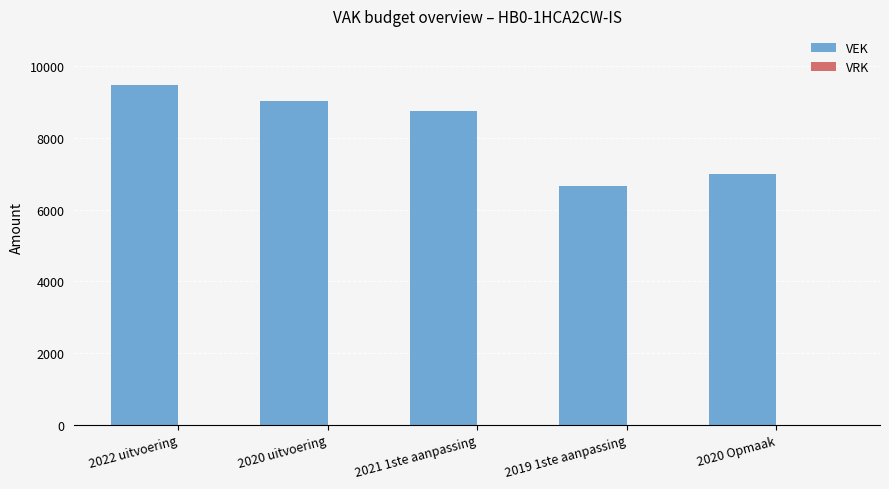

What is the change in value from 2020 uitvoering to 2021 1ste aanpassing?

-292